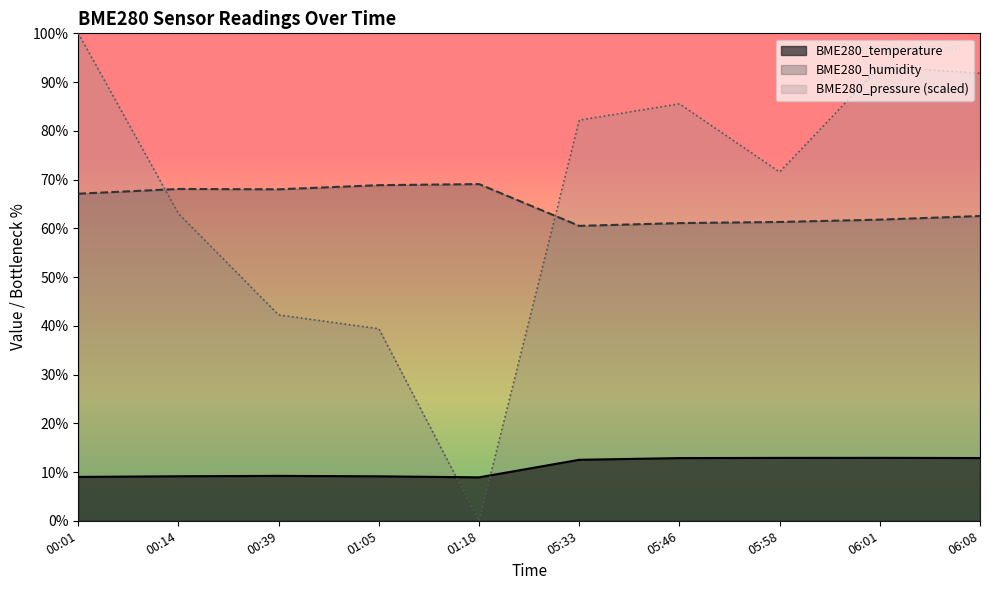

What is the average value of the BME280_pressure series?

66.9